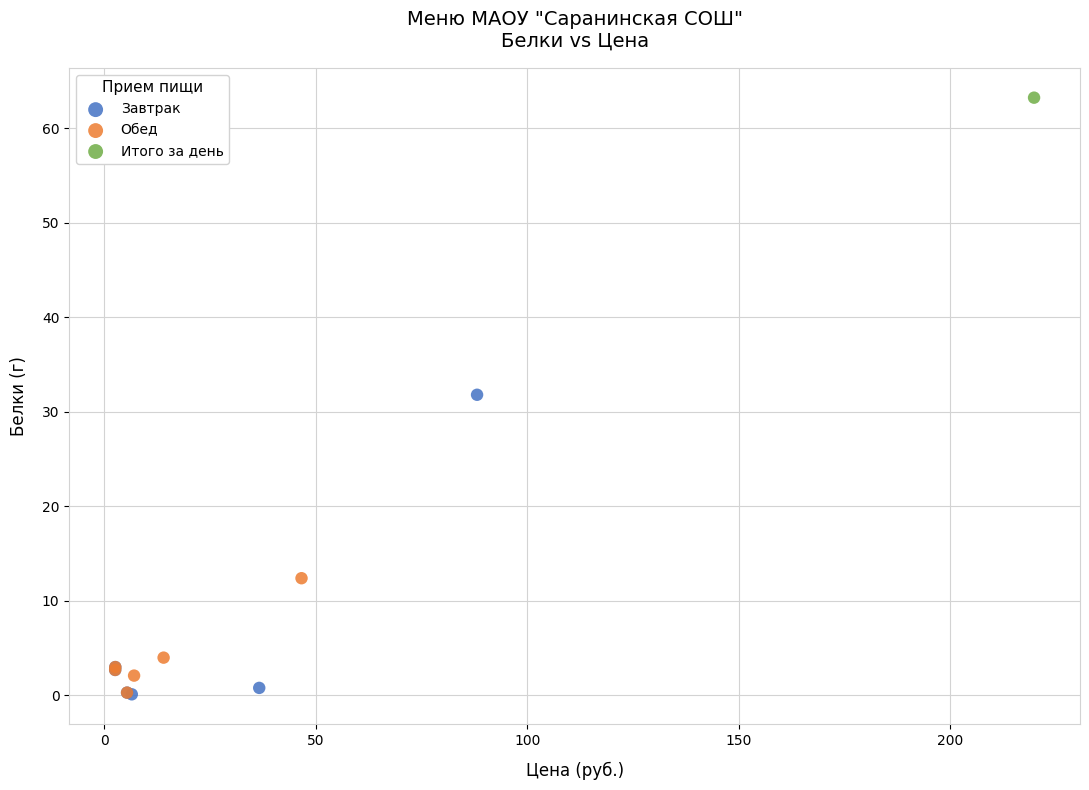

What are all the series names shown in the legend?

Завтрак, Обед, Итого за день